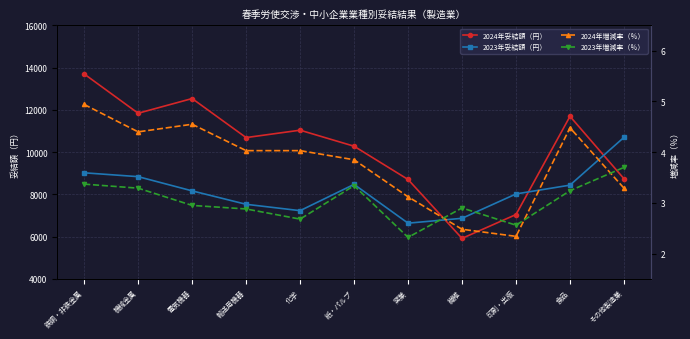

Where is the first local minimum for 2024年妥結額（円）?

機械金属